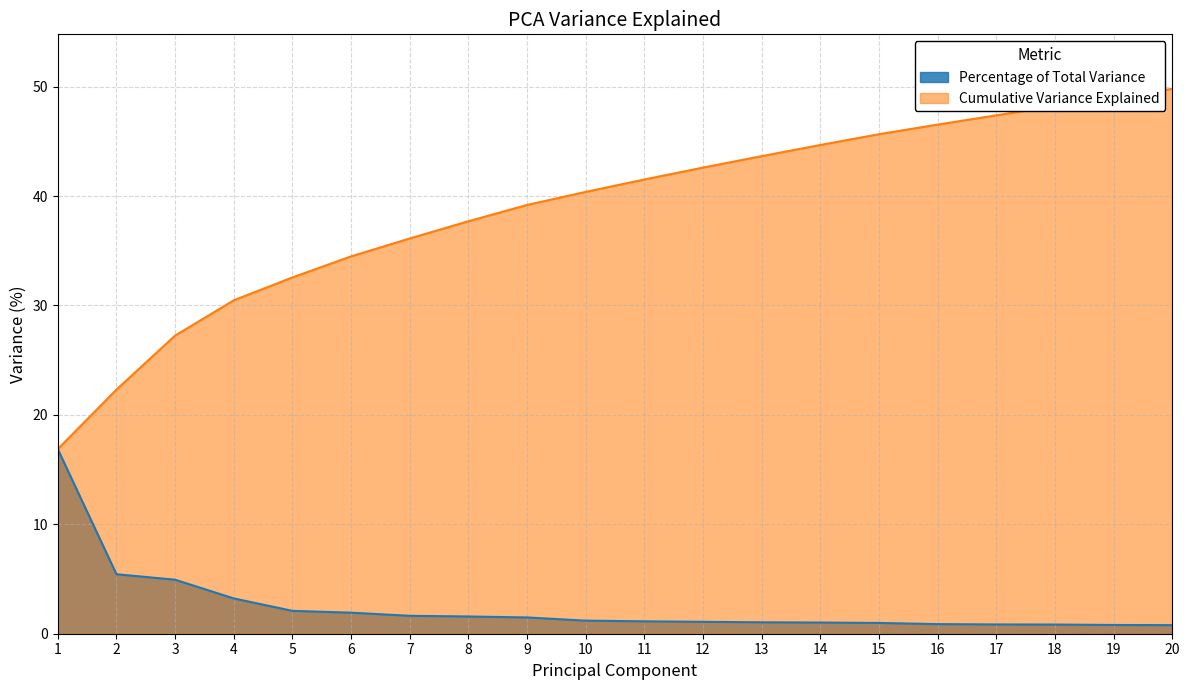

Which category has the highest value in the Percentage of Total Variance series?

1